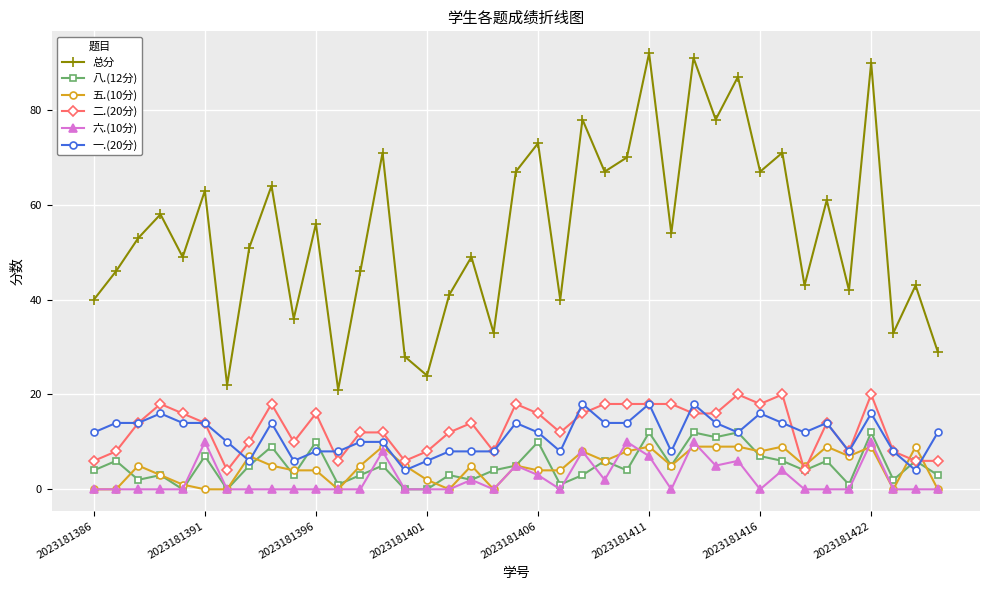

How many data points in 总分 are less than 53?

19